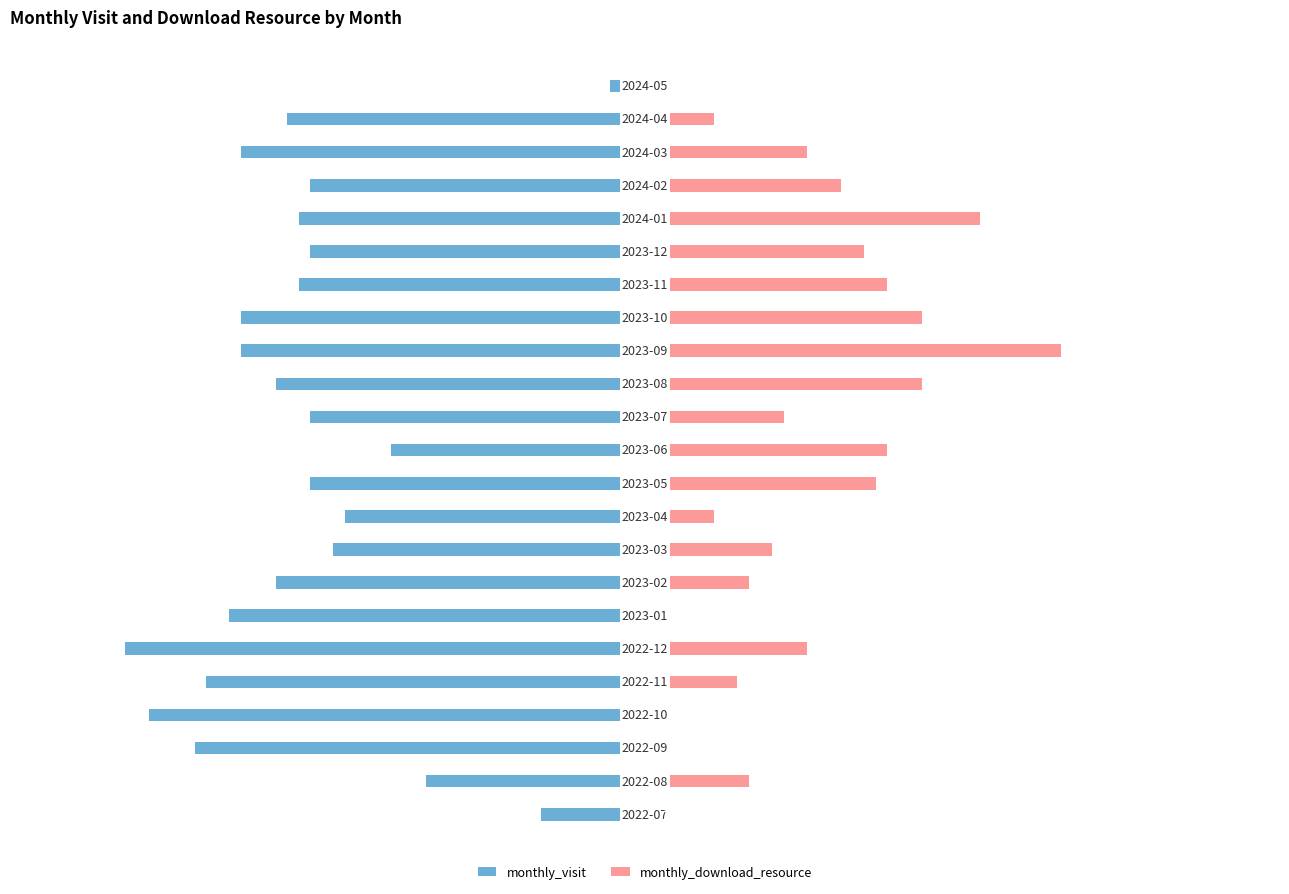

How many data points does each series have?

23